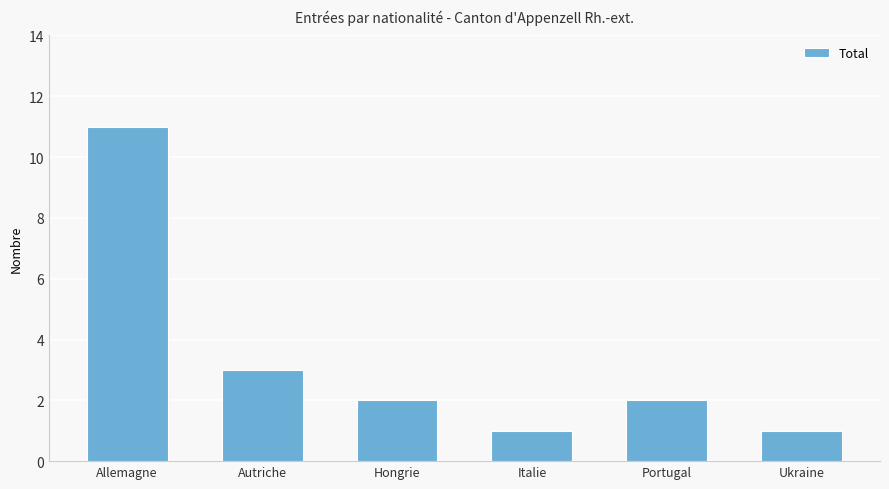

The value at Hongrie is 3. True or false?

False